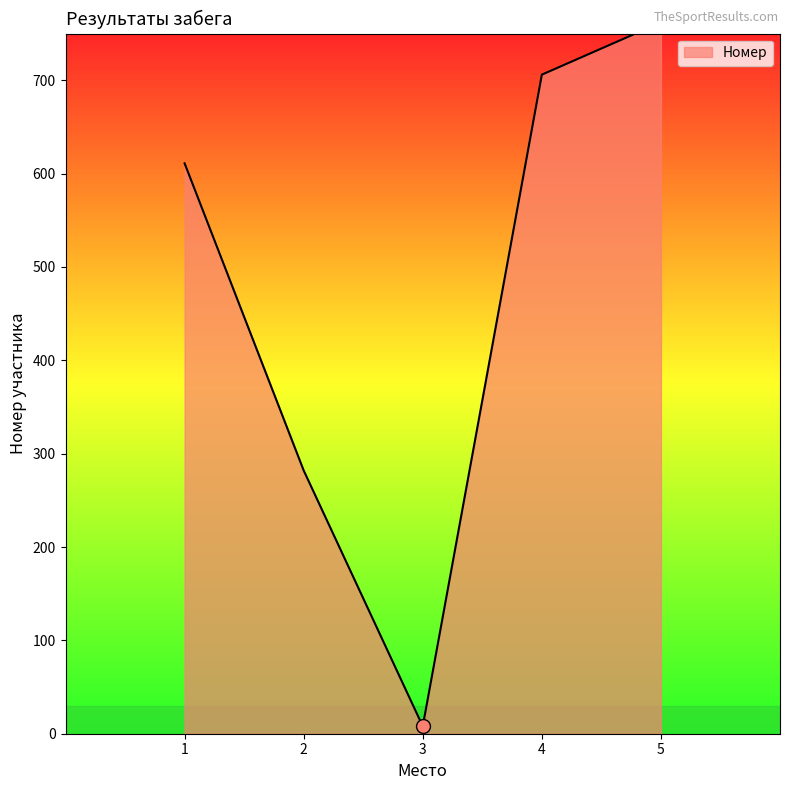

List the labels in order of value, smallest first.

3, 2, 1, 4, 5